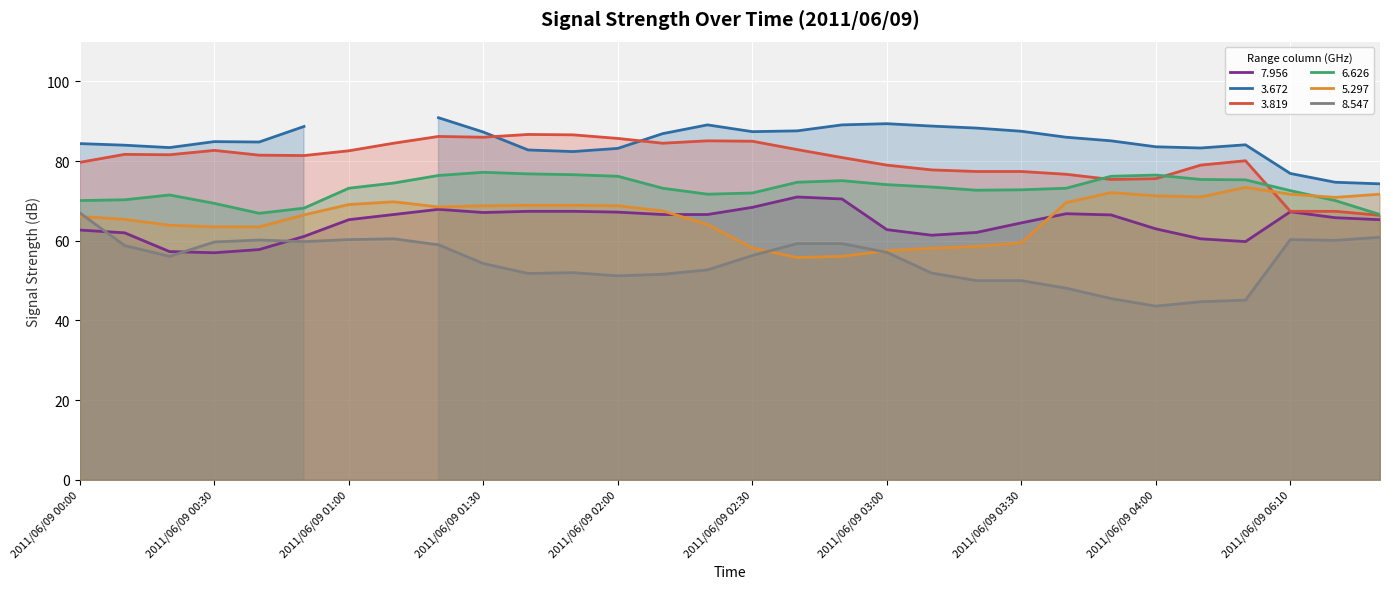

Which category has the lowest value across all series?

2011/06/09 04:00